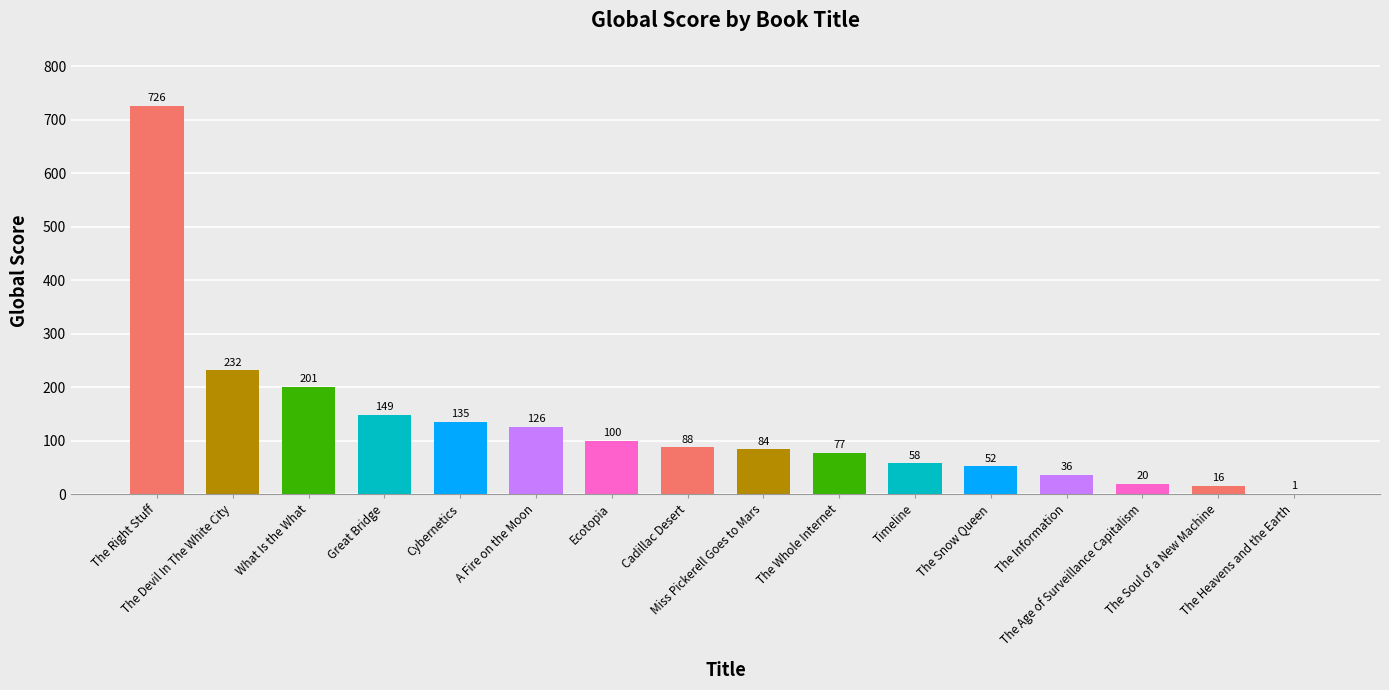

What is the change in value from What Is the What to The Information?

-165